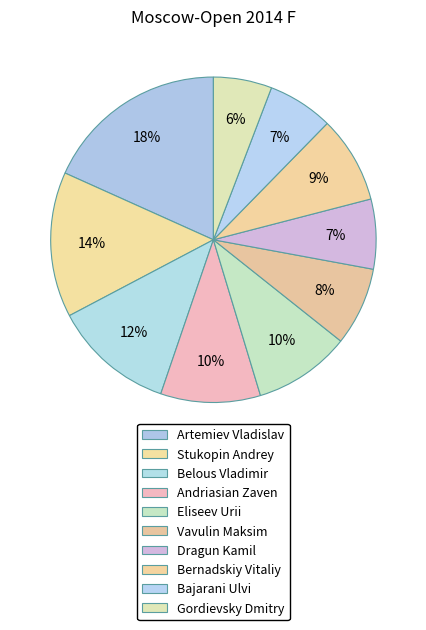

What percentage is the Dragun Kamil slice, to the nearest percent?

7%